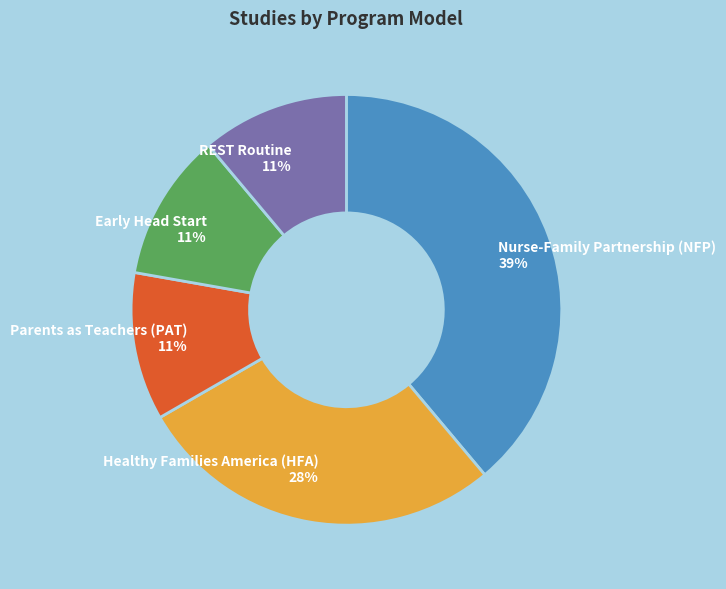

To the nearest percent, what portion does Early Head Start represent?

11%